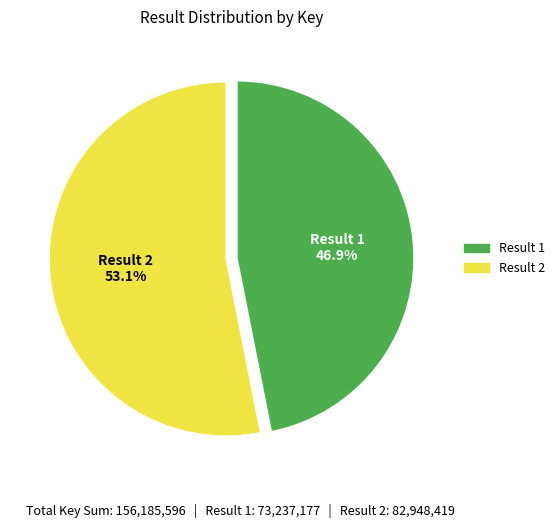

Is there any slice that represents more than half of the pie?

Yes